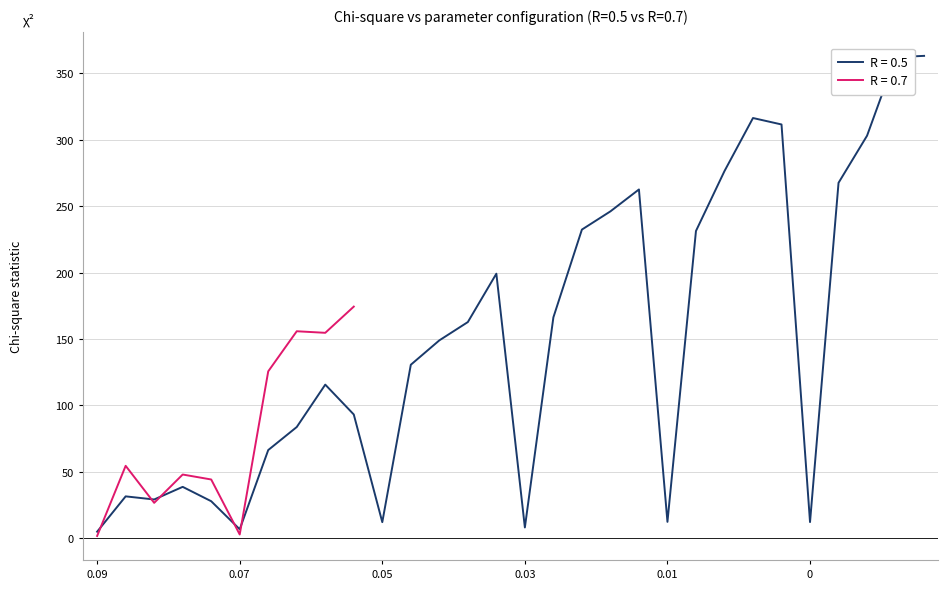

What is the highest value of the R = 0.5 series?

363.3